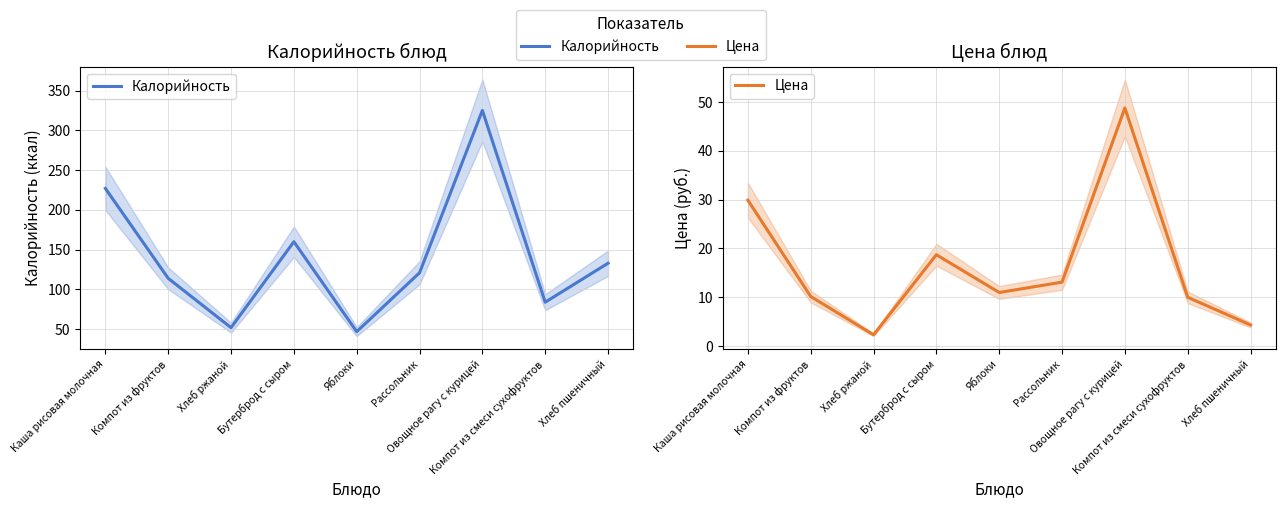

What is the label of the 9th point from the left?

Хлеб пшеничный